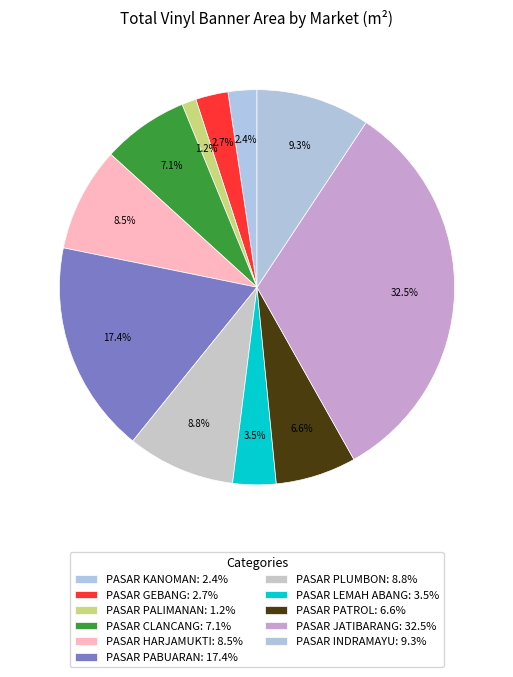

Count the number of slices in the pie.

11